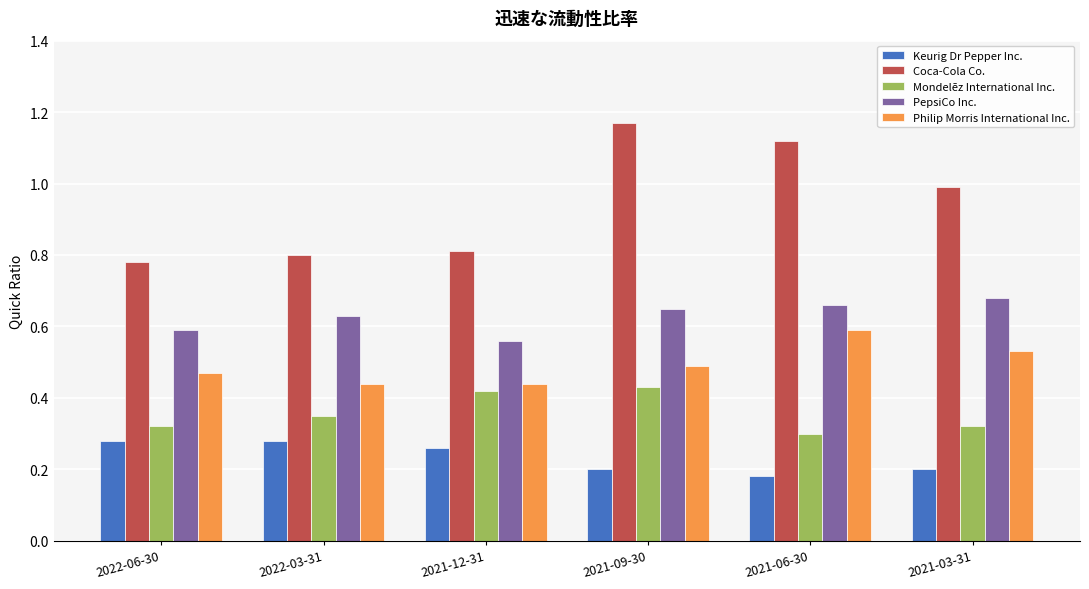

Is the value of Philip Morris International Inc. at 2021-09-30 greater than the value of Keurig Dr Pepper Inc. at 2022-06-30?

Yes